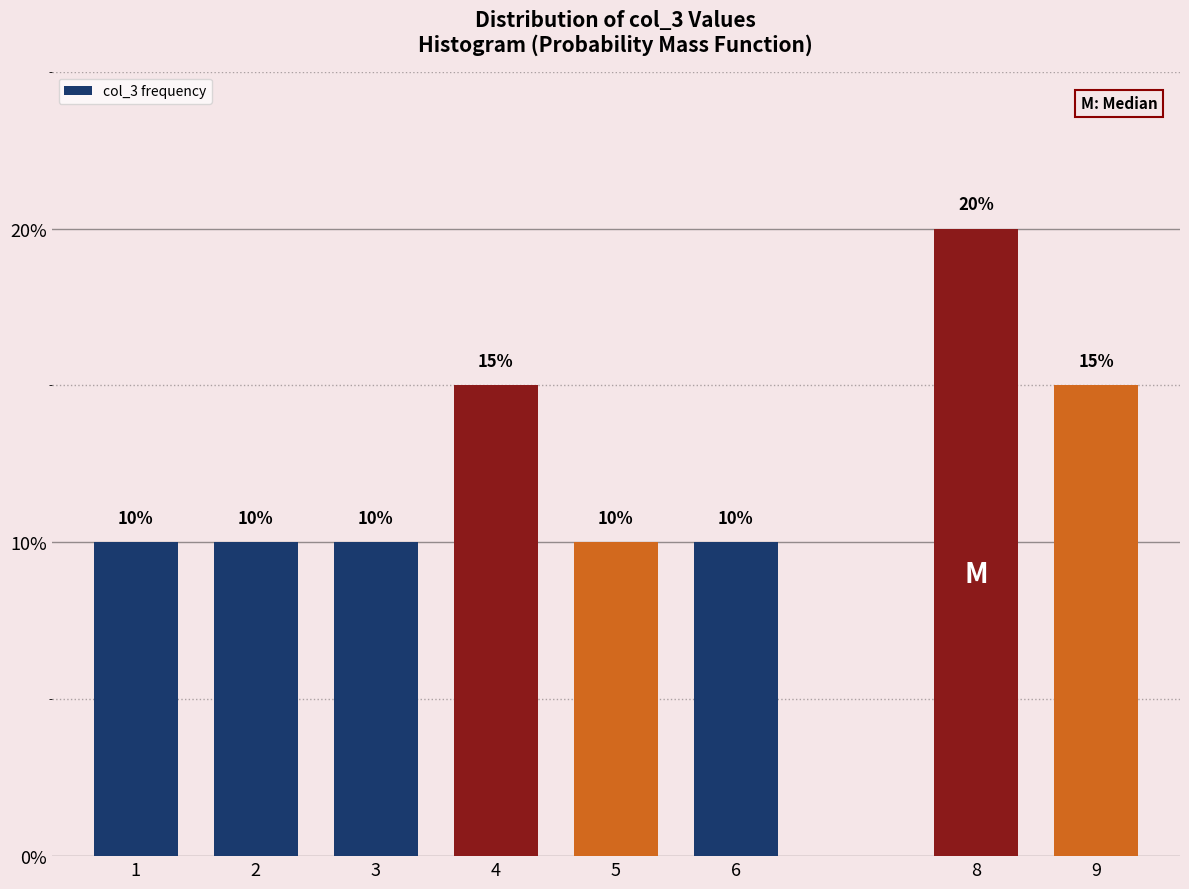

Reading left to right, extract all data points from this chart.

10	10	10	15	10	10	20	15